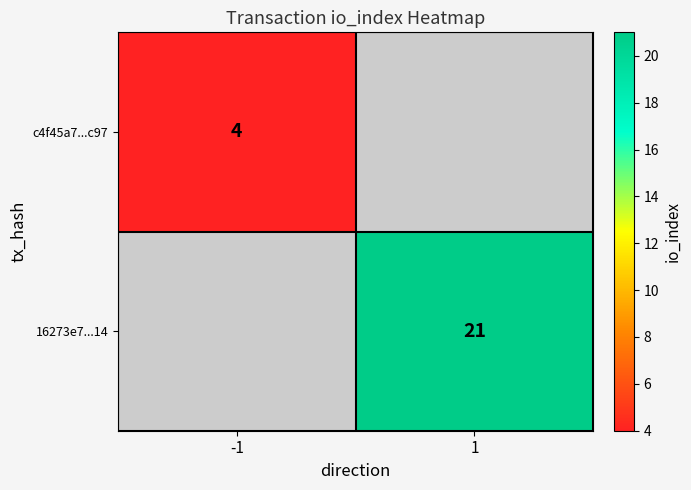

True or false: 16273e7...14 has a value of 21 at 1.

True